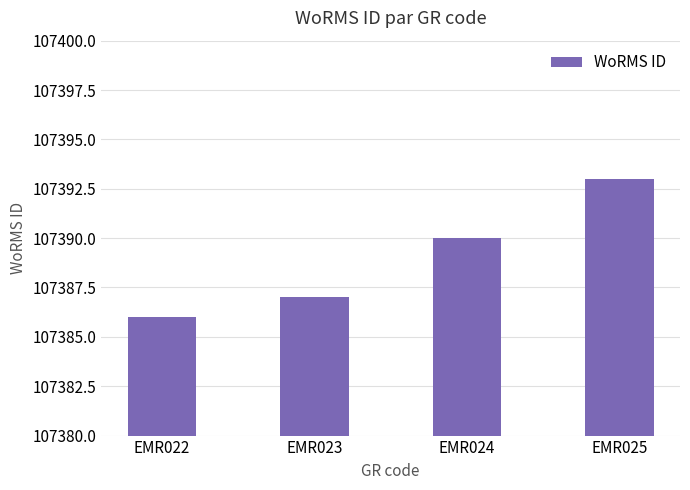

List the labels in order of value, largest first.

EMR025, EMR024, EMR023, EMR022